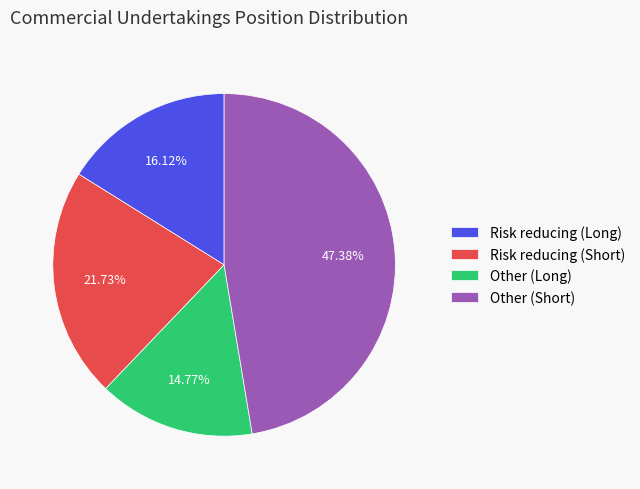

What portion of the pie excludes Risk reducing (Short)?

78.3%